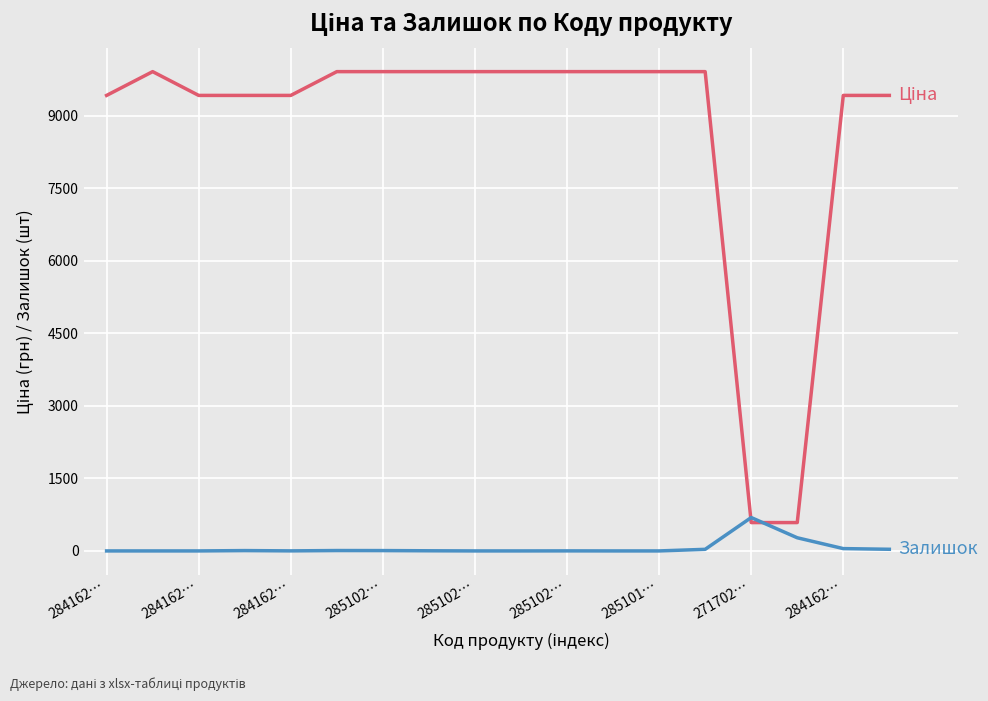

How many lines are shown in the chart?

2